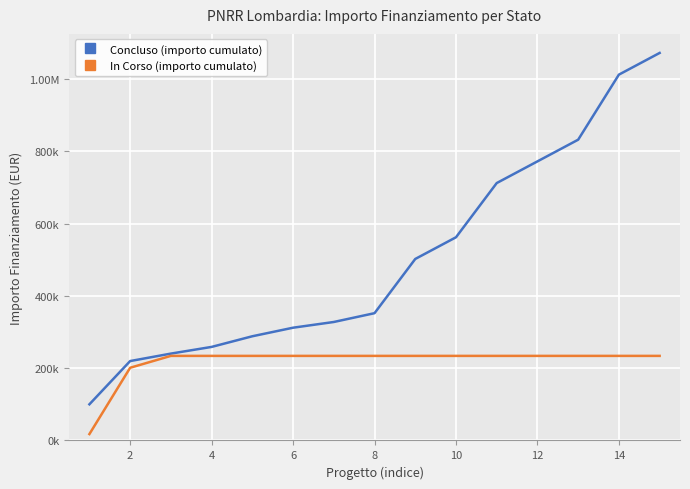

What are all the series names shown in the legend?

Concluso (importo cumulato), In Corso (importo cumulato)